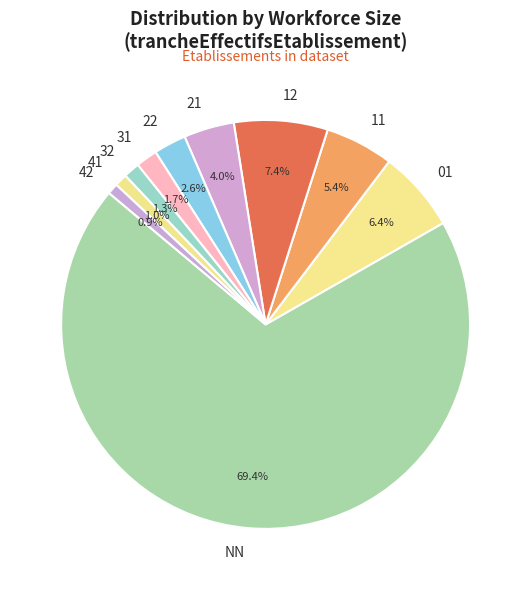

What percentage is the 31 slice, to the nearest percent?

2%